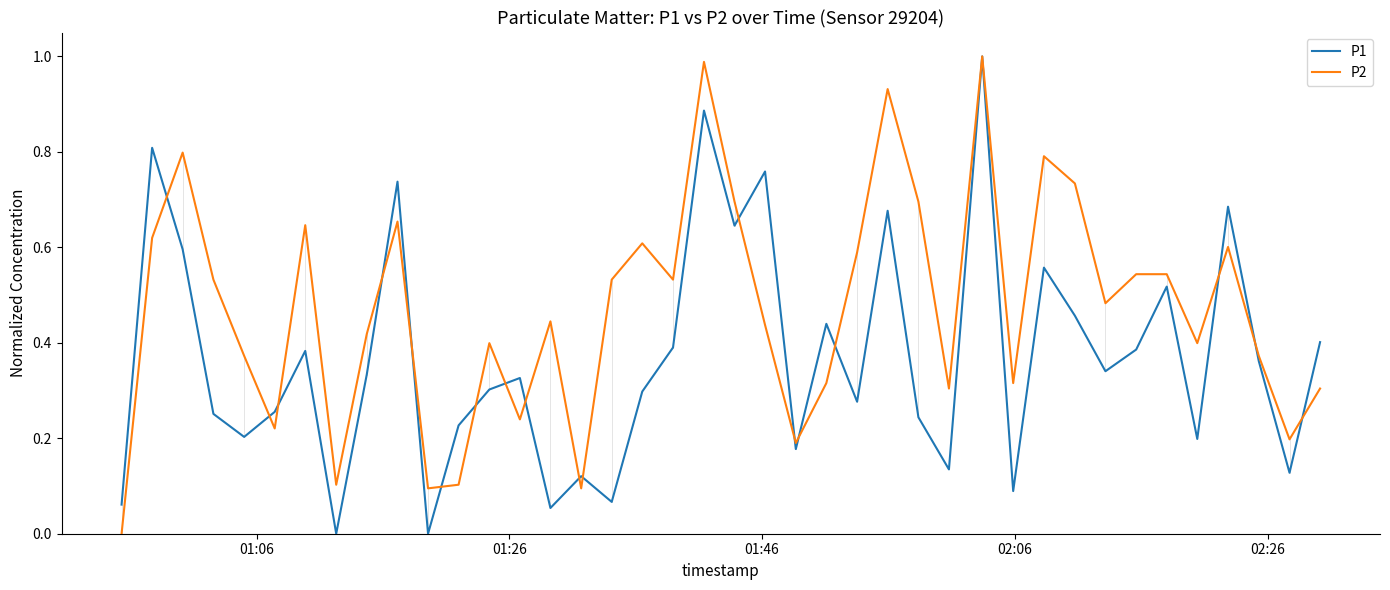

What are all the series names shown in the legend?

P1, P2